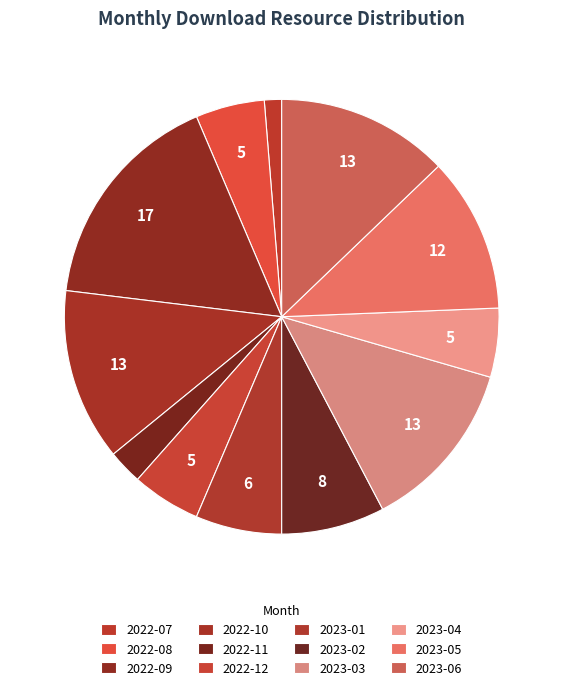

Count the number of slices in the pie.

12